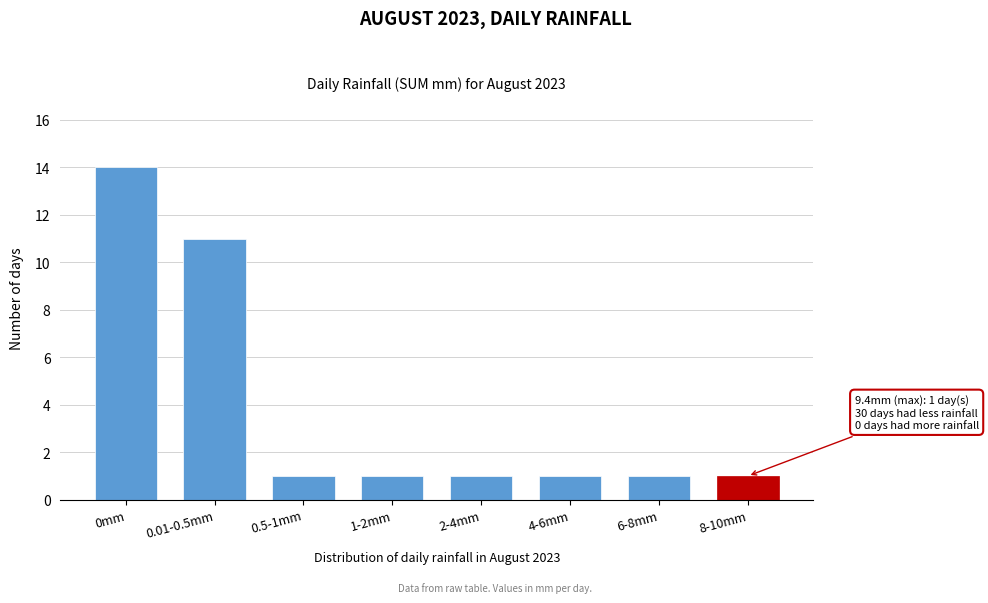

Reading right to left, transcribe all the data shown in this chart.

1	1	1	1	1	1	11	14